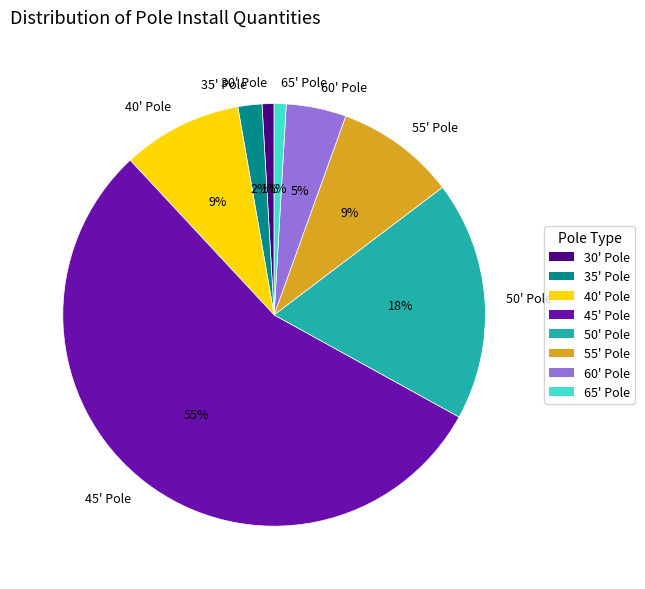

Is it true that 35' Pole is 2% of the pie?

True